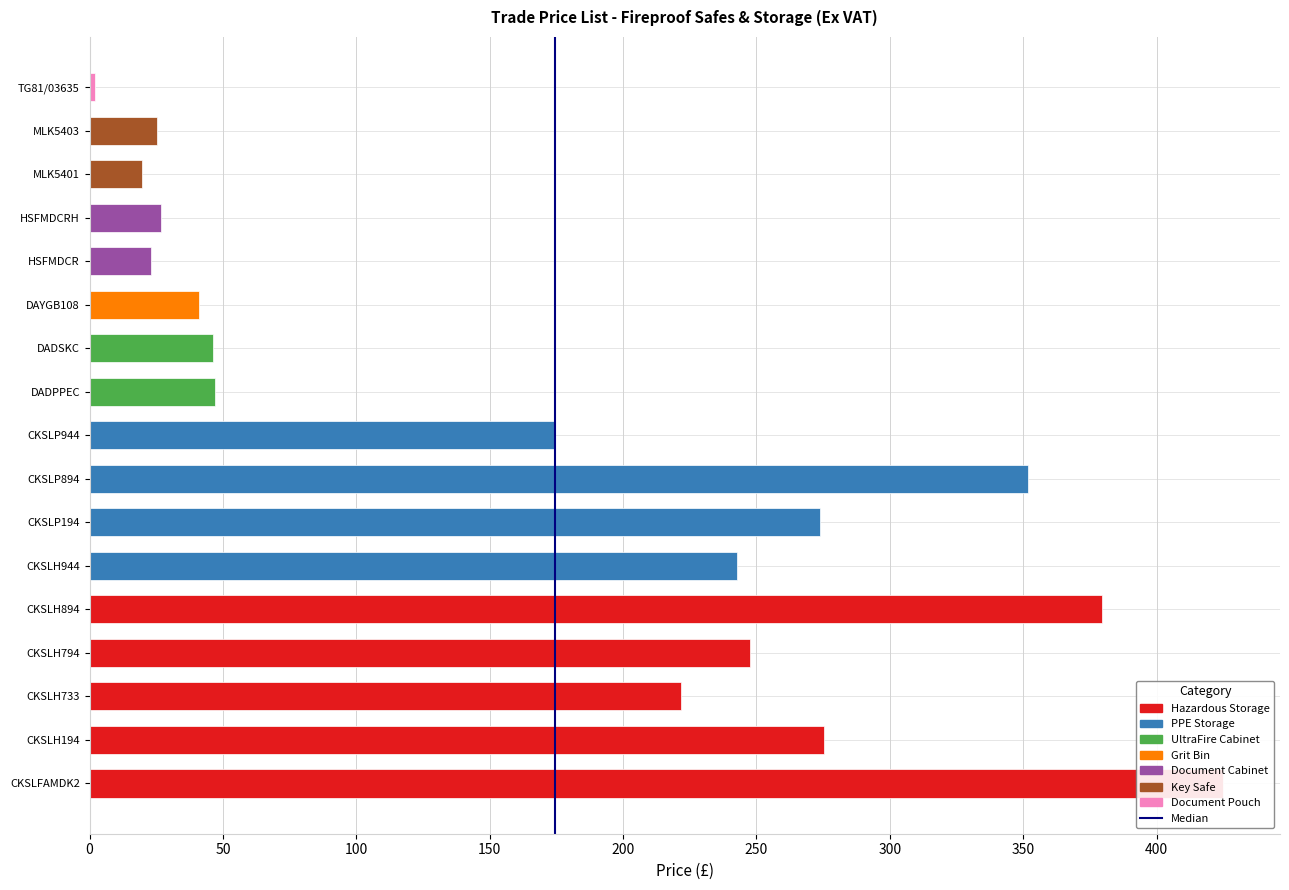

Which has a higher value, 50 or 0?

50